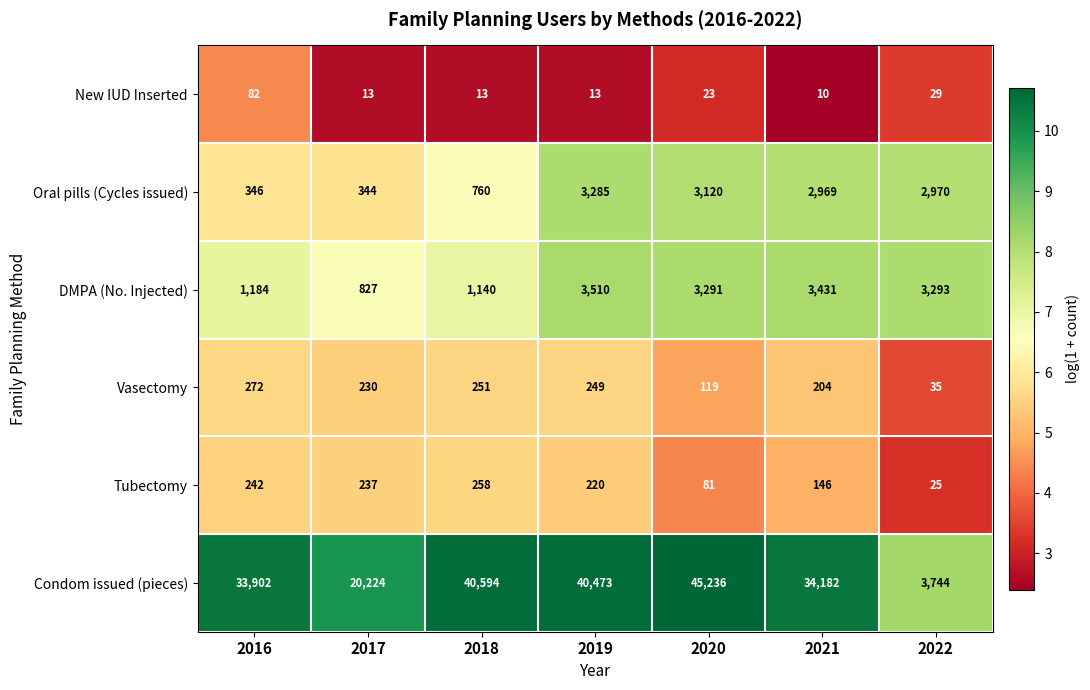

At how many categories does at least one series exceed 34345?

3